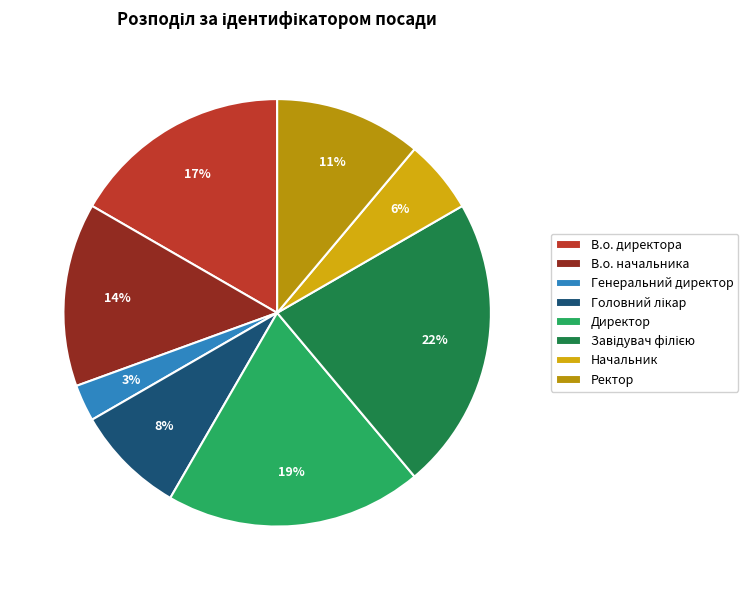

The В.о. директора slice represents 2% of the pie. True or false?

False